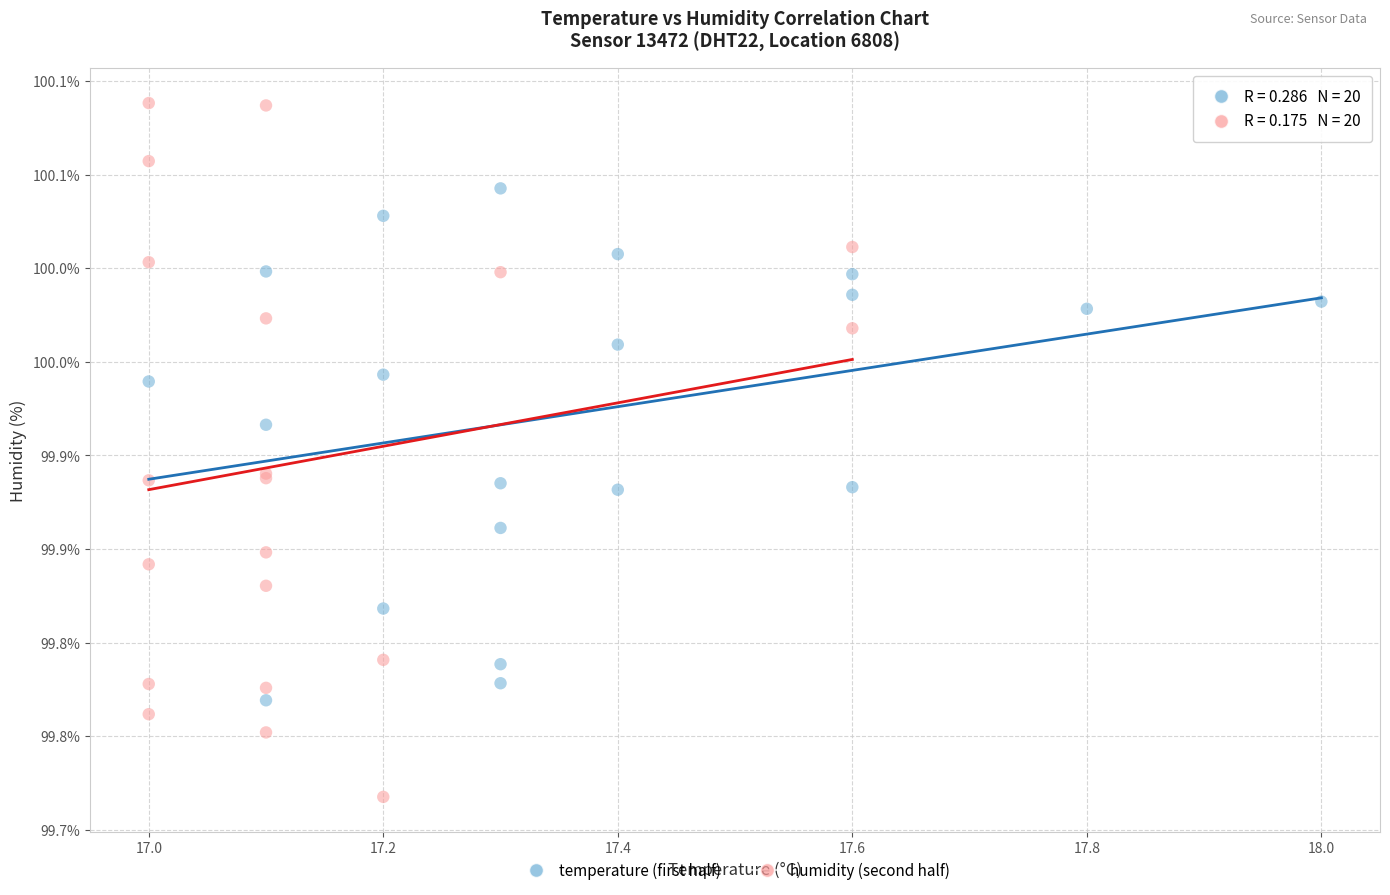

Which series has the widest spread of Y values?

humidity (second half)